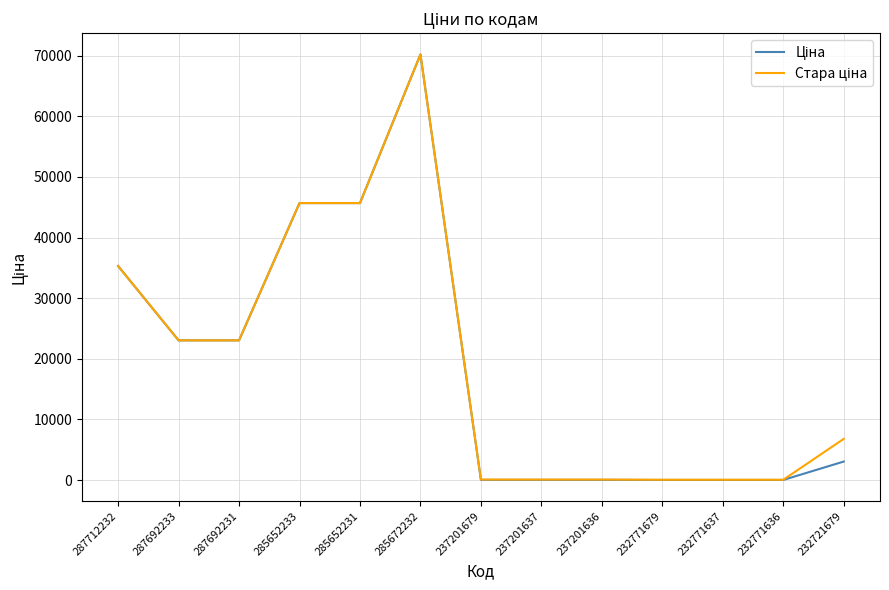

What is the total value across all series at 285652233?

91345.1